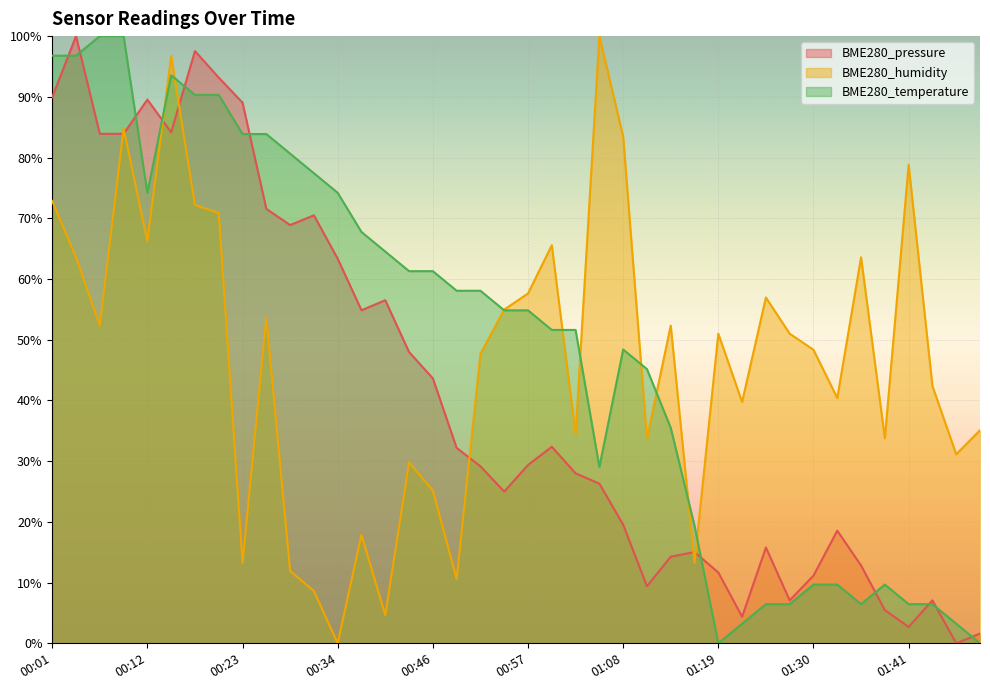

How many positive values does the BME280_temperature series have?

38